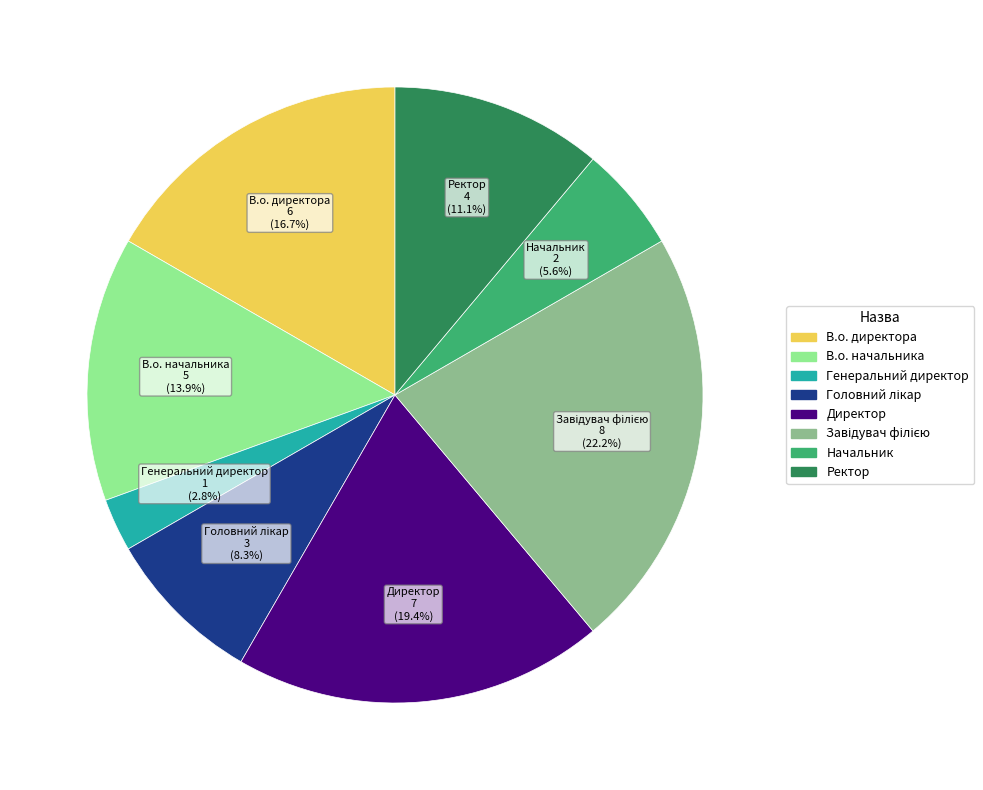

Is there any slice that represents more than half of the pie?

No